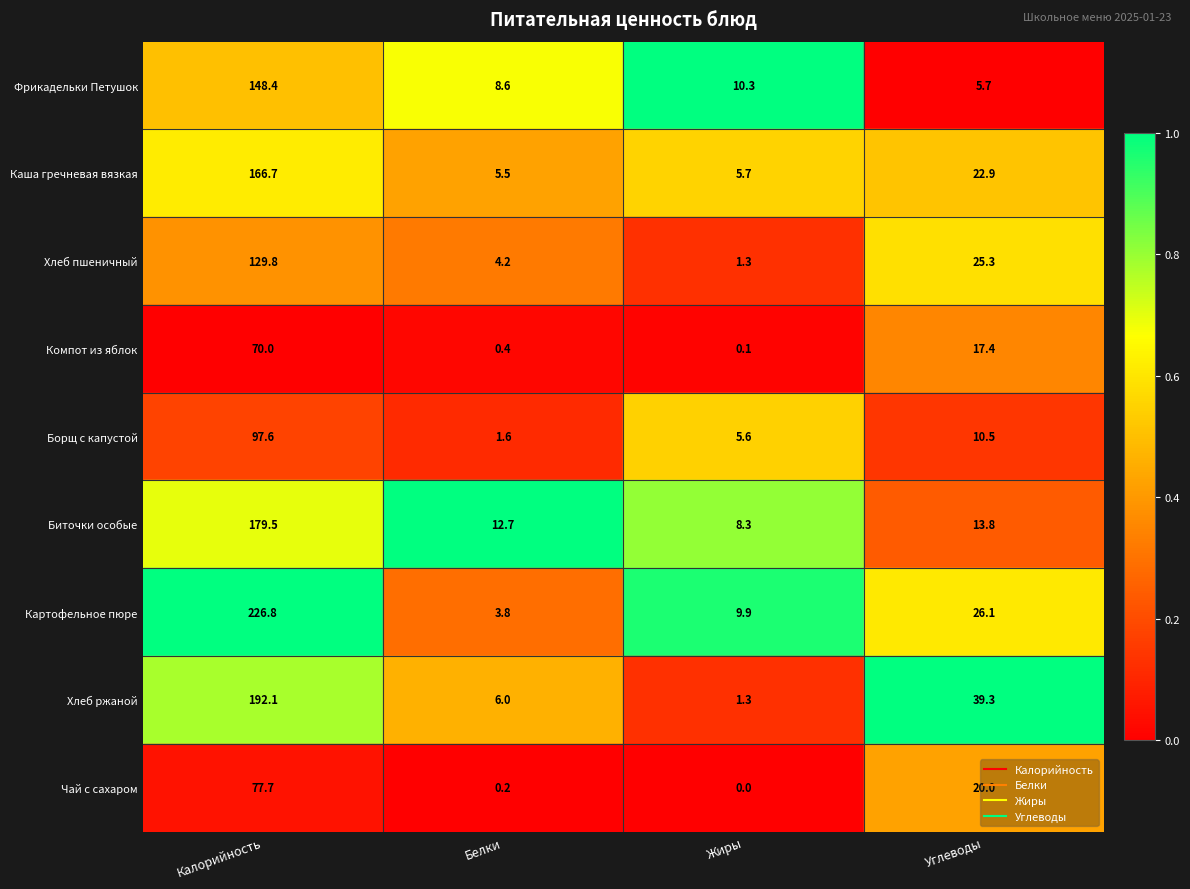

What is the spread (max minus min) of values at Жиры?

10.3